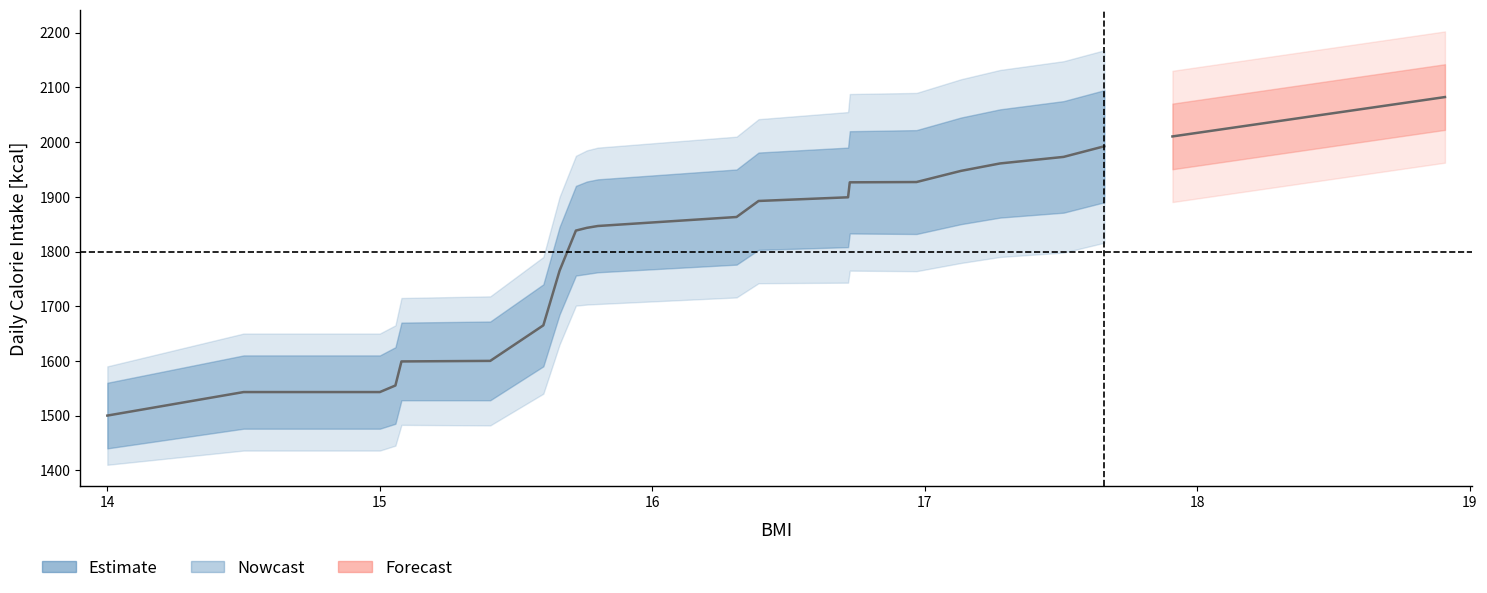

Approximately how many times larger is the value at 13 compared to 19?

0.8